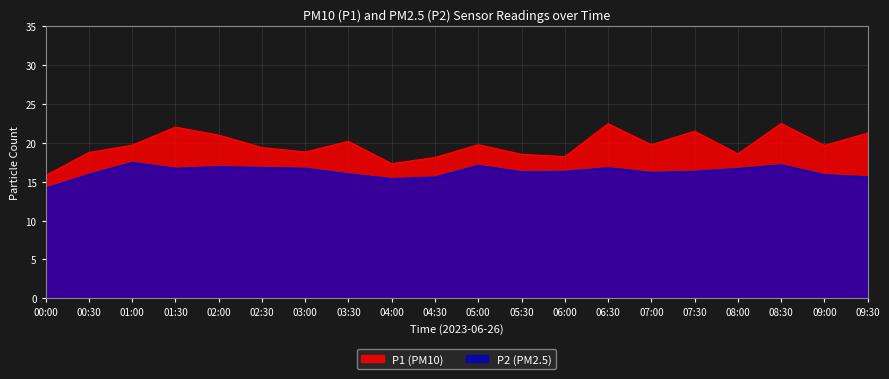

Reading left to right, extract all data points from this chart.

P1: 15.8	18.8	19.7	22.0	21.0	19.4	18.8	20.2	17.3	18.1	19.8	18.5	18.2	22.5	19.8	21.5	18.6	22.5	19.7	21.3
P2: 14.2	15.9	17.5	16.7	16.9	16.8	16.7	16.0	15.4	15.6	17.1	16.3	16.3	16.8	16.2	16.3	16.7	17.2	15.9	15.6